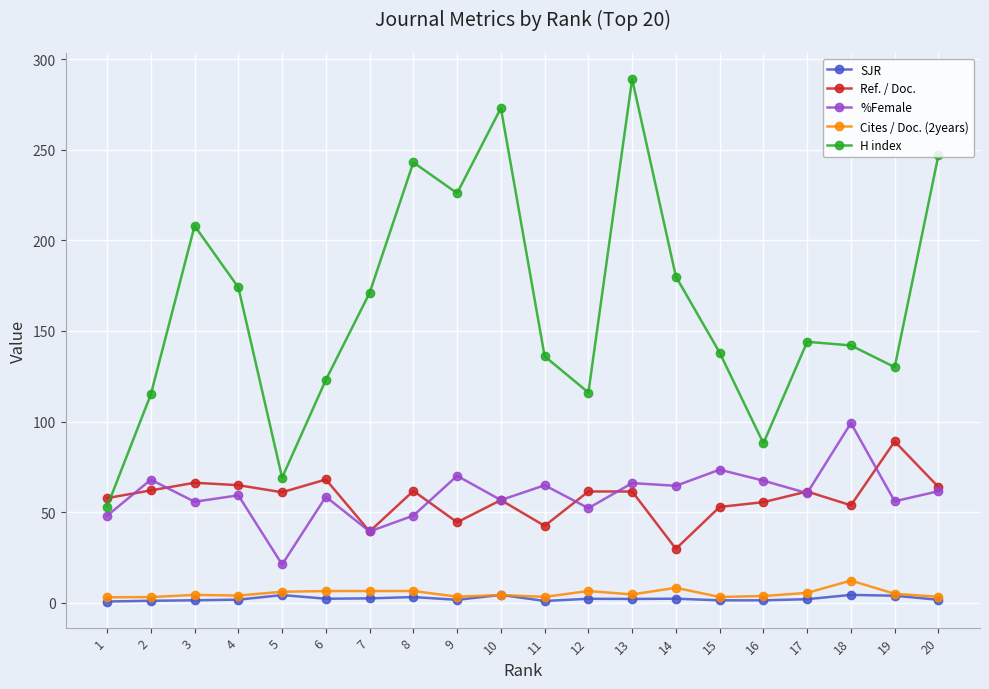

Between 8 and 18, which series saw the biggest shift?

H index